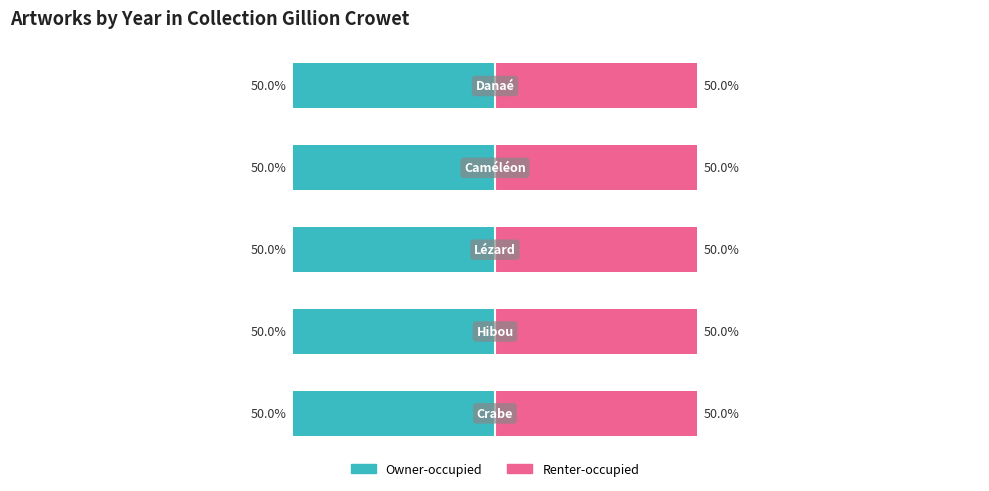

Reading left to right, what are all the values shown in this chart?

Owner-occupied: 0=-50.0	1=-50.0	2=-50.0	3=-50.0	4=-50.0
Renter-occupied: 0=50.0	1=50.0	2=50.0	3=50.0	4=50.0